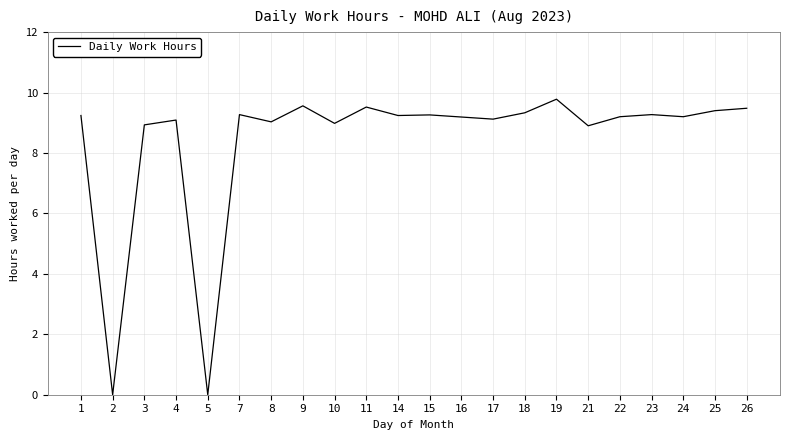

Approximately how many times larger is the value at 26 compared to 22?

1.0